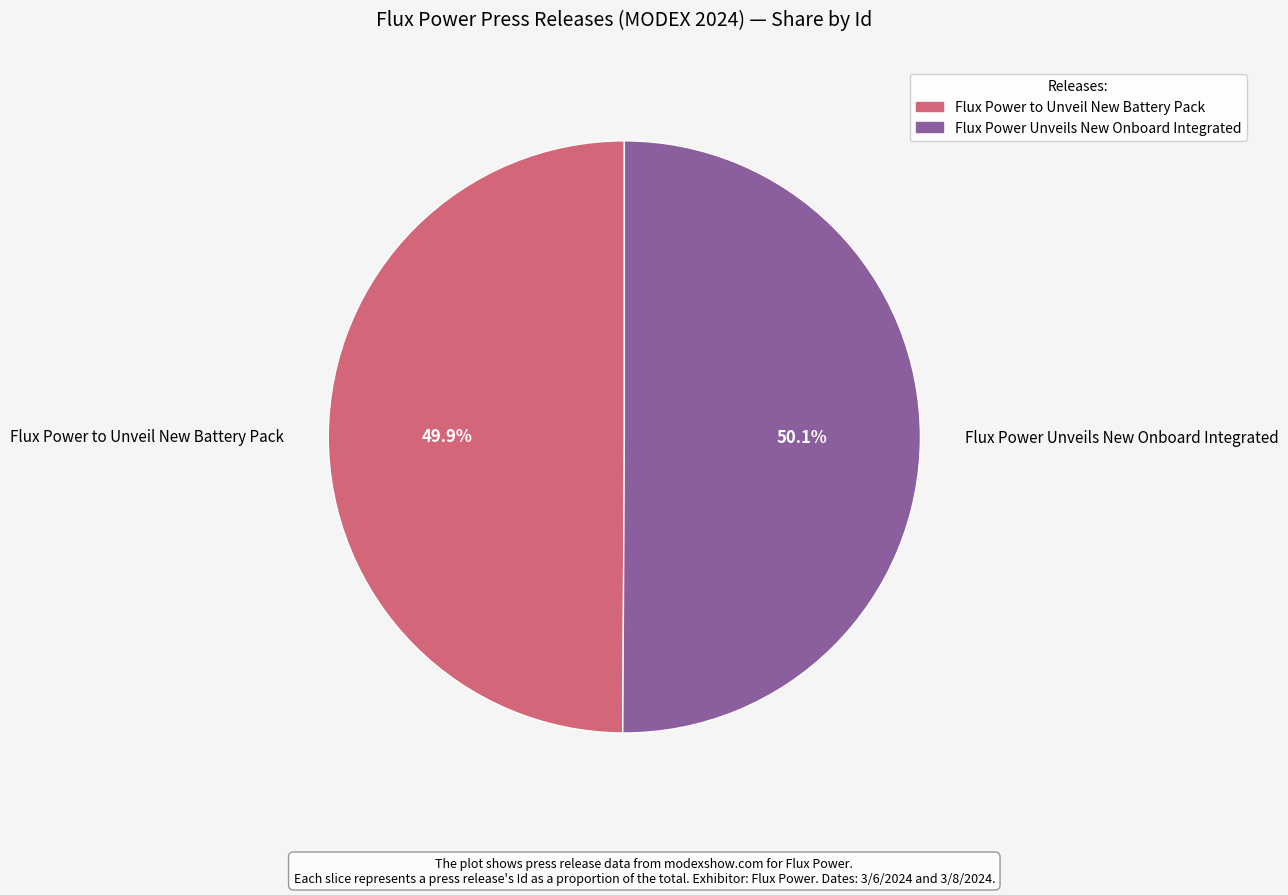

Is there a majority slice in this chart?

Yes